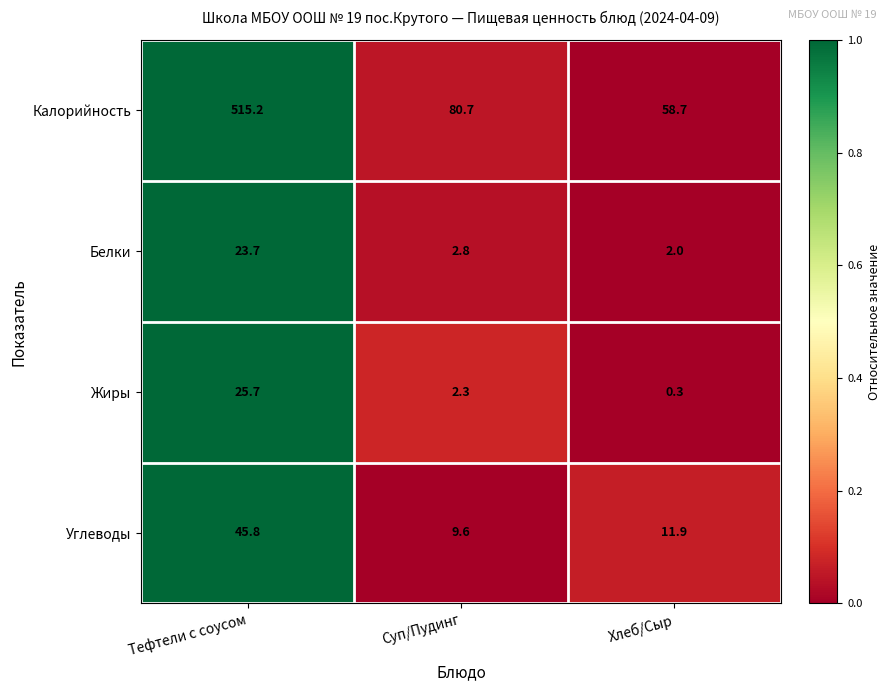

True or false: Жиры has a value of 0.3 at Хлеб/Сыр.

True